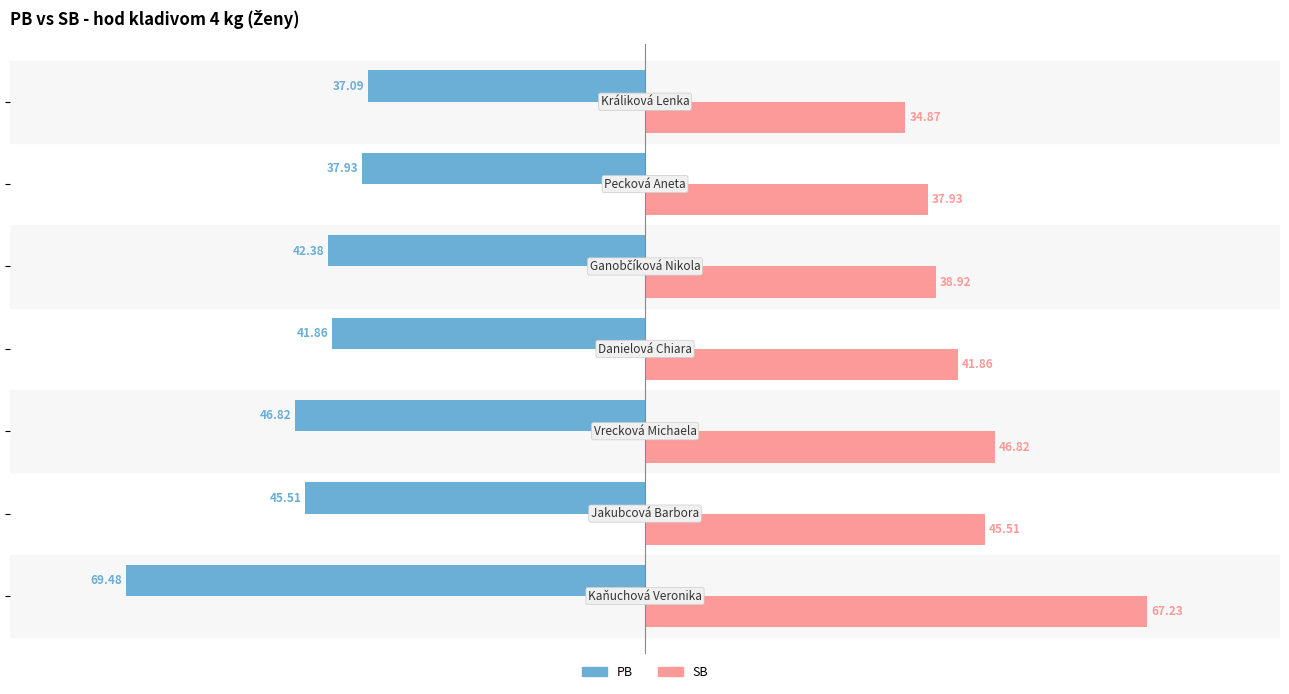

Rank the series by their average value, from highest to lowest.

SB, PB